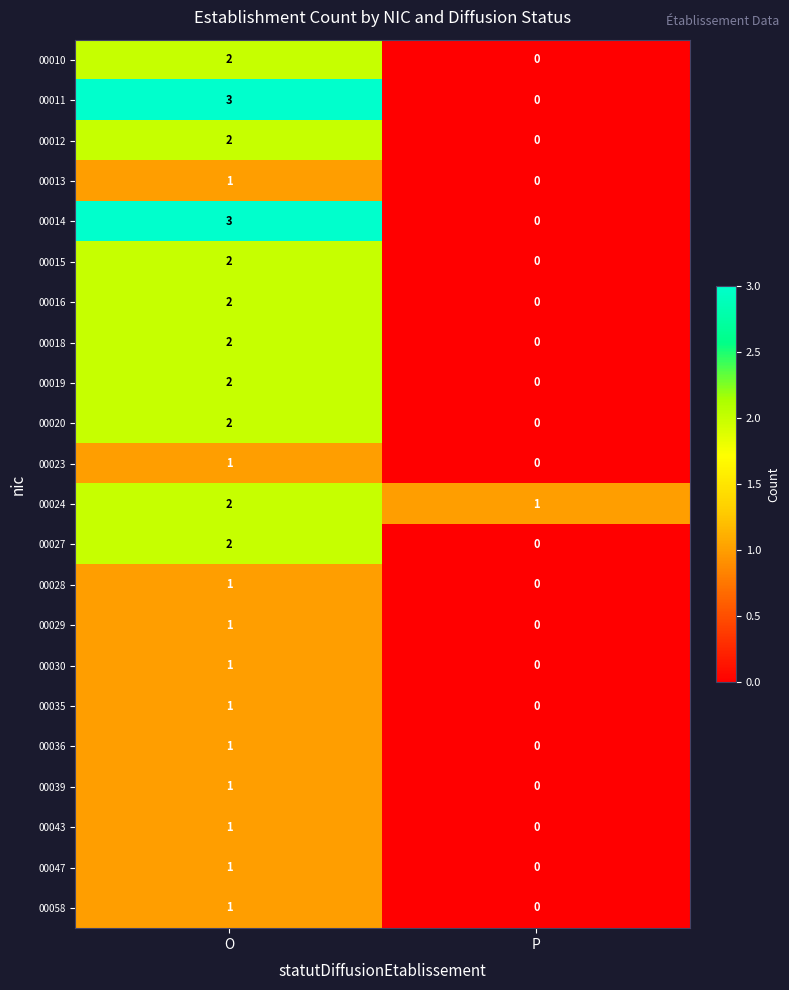

The value of 00023 at O is 1. True or false?

True